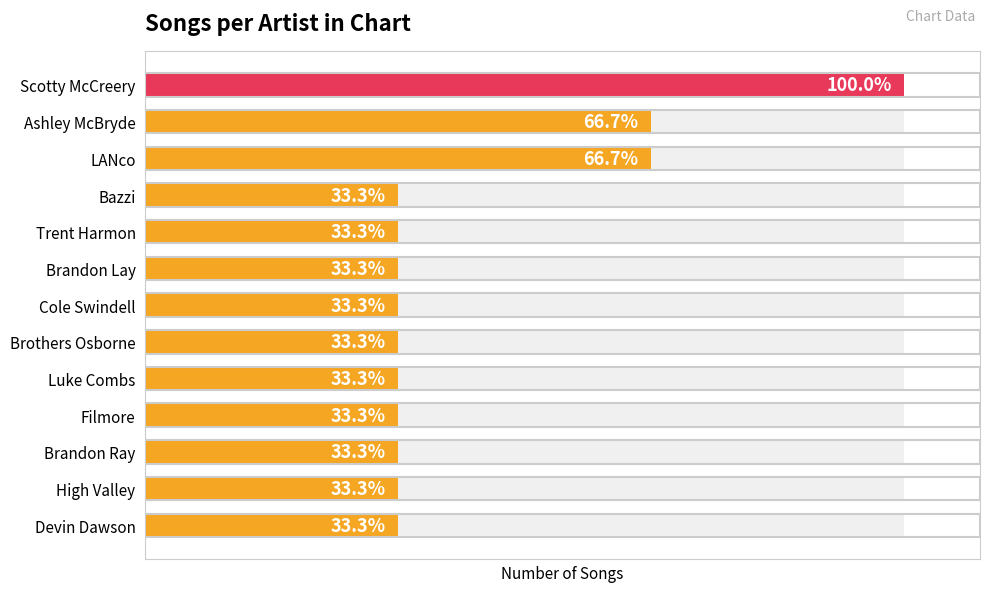

Between LANco and Ashley McBryde, which is larger?

LANco